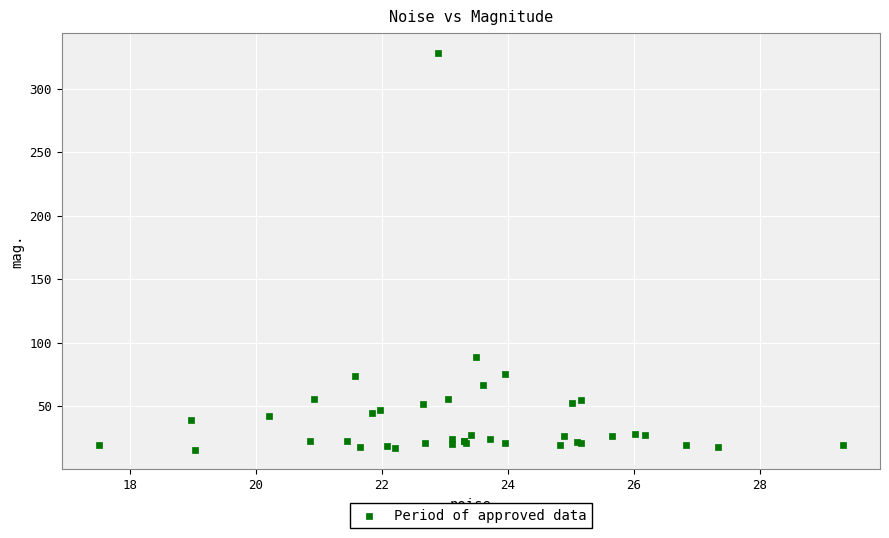

What Y value in the scatter plot is closest to 171?

88.9